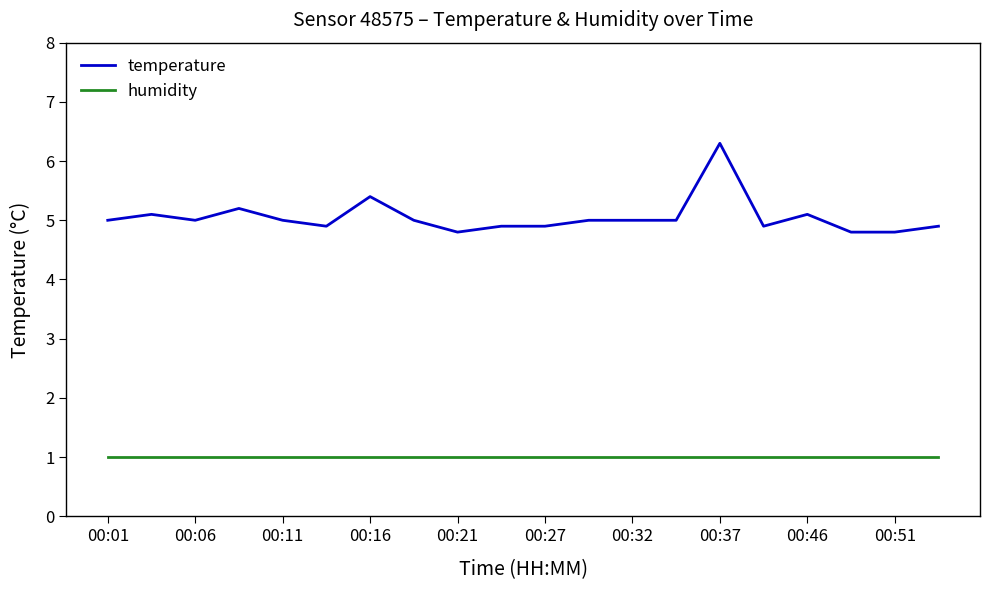

Which series has the largest total across all categories?

temperature